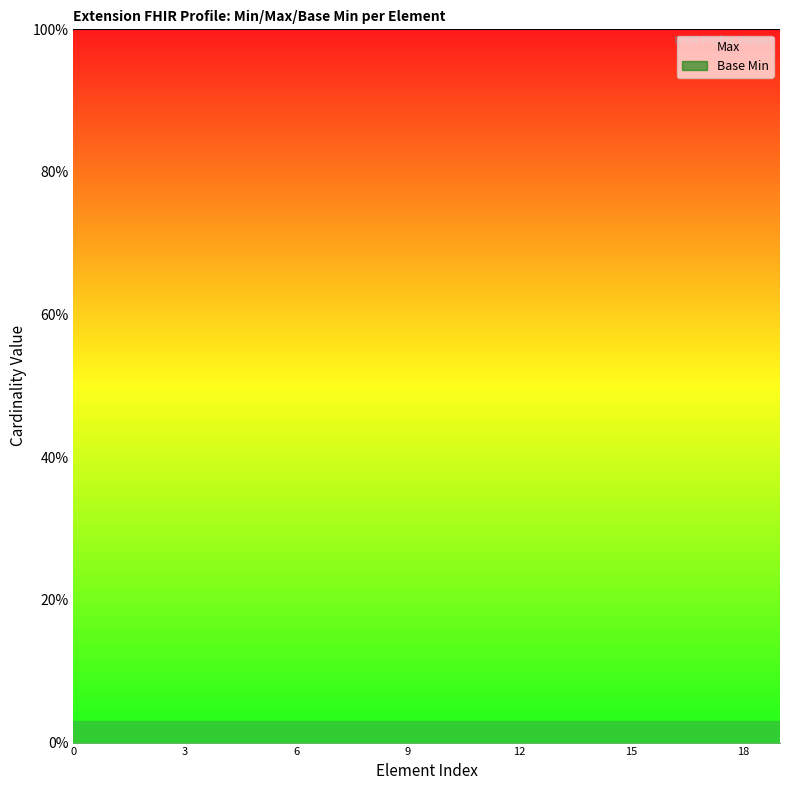

The Max series shows 2 at 10. True or false?

False